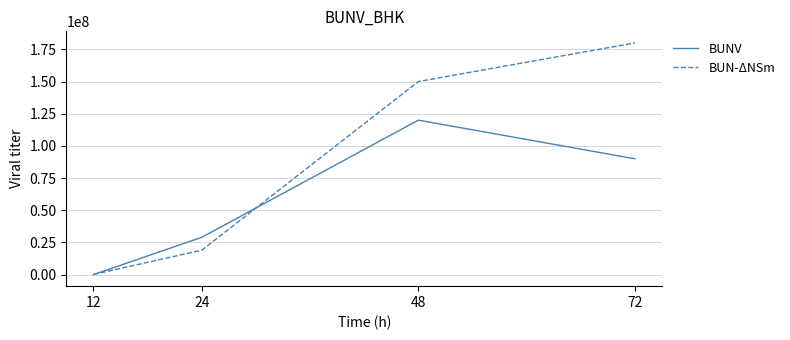

True or false: BUNV has a value of 14398636 at 24.

False